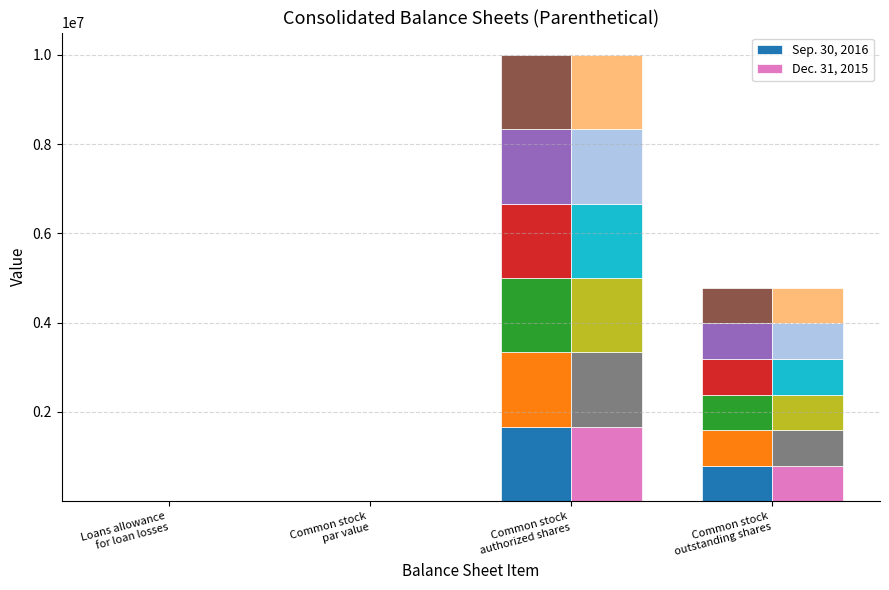

At how many categories does at least one series exceed 1610825?

1